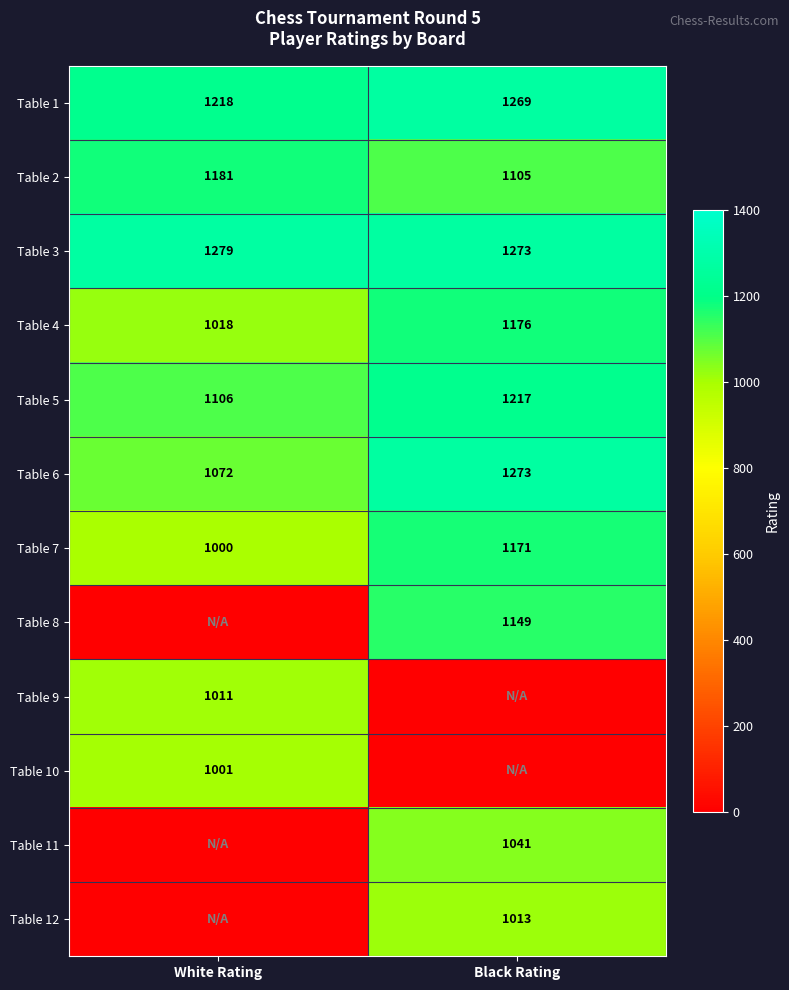

Is the value of Table 7 at White Rating greater than the value of Table 1 at White Rating?

No